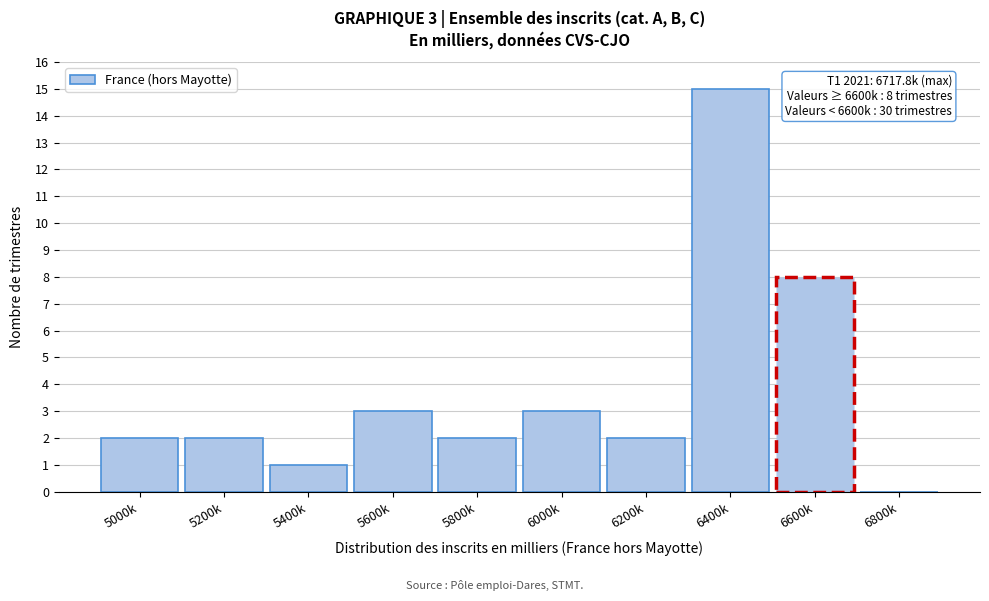

Reading right to left, transcribe all the data shown in this chart.

6800k=0	6600k=8	6400k=15	6200k=2	6000k=3	5800k=2	5600k=3	5400k=1	5200k=2	5000k=2